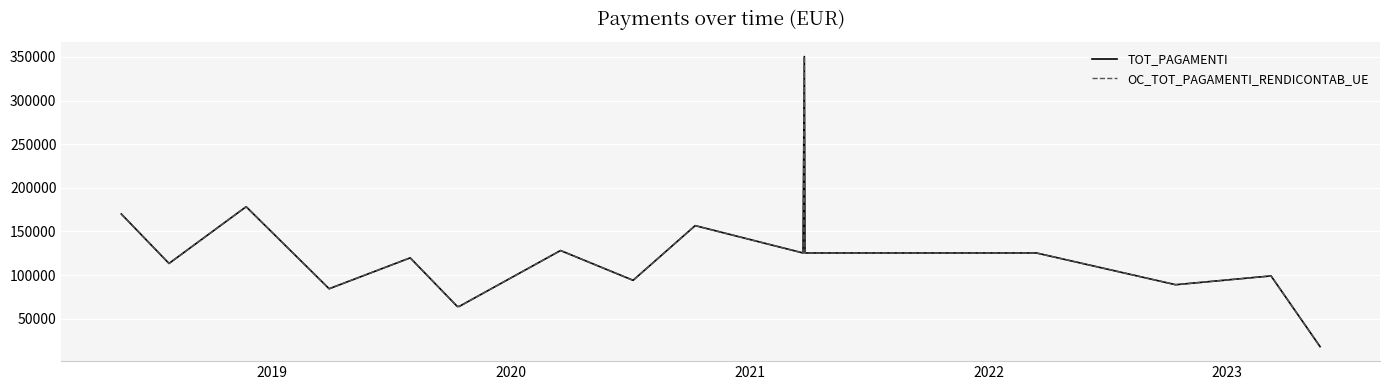

Is this an area chart (filled region under the line)?

No